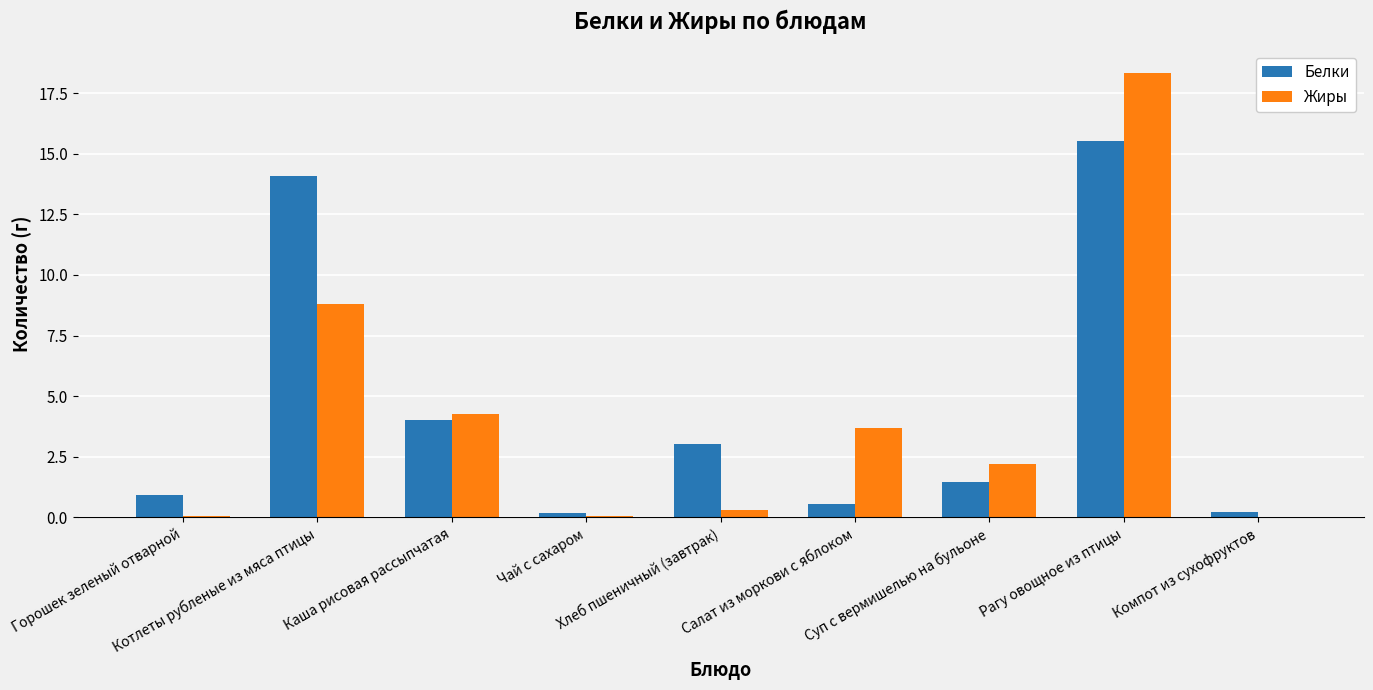

What is the maximum value for Белки?

15.5